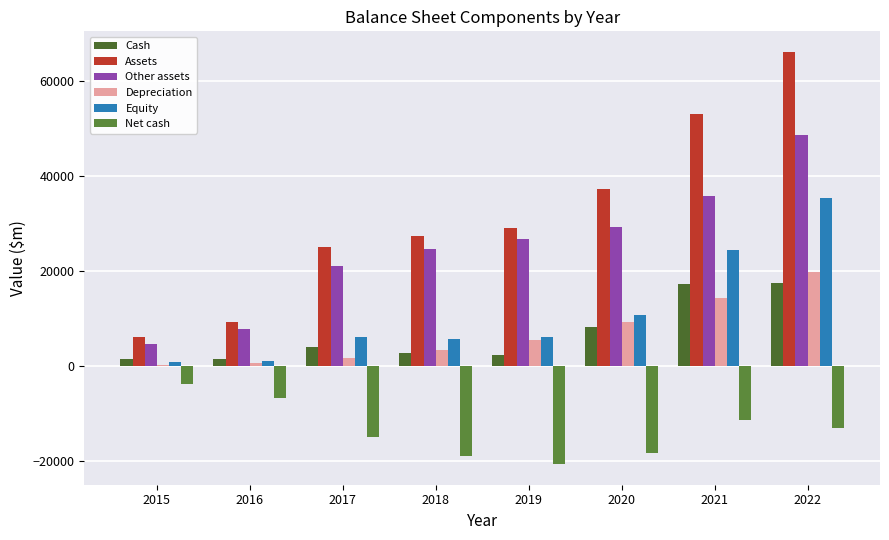

What is the greatest value displayed?

66038.0